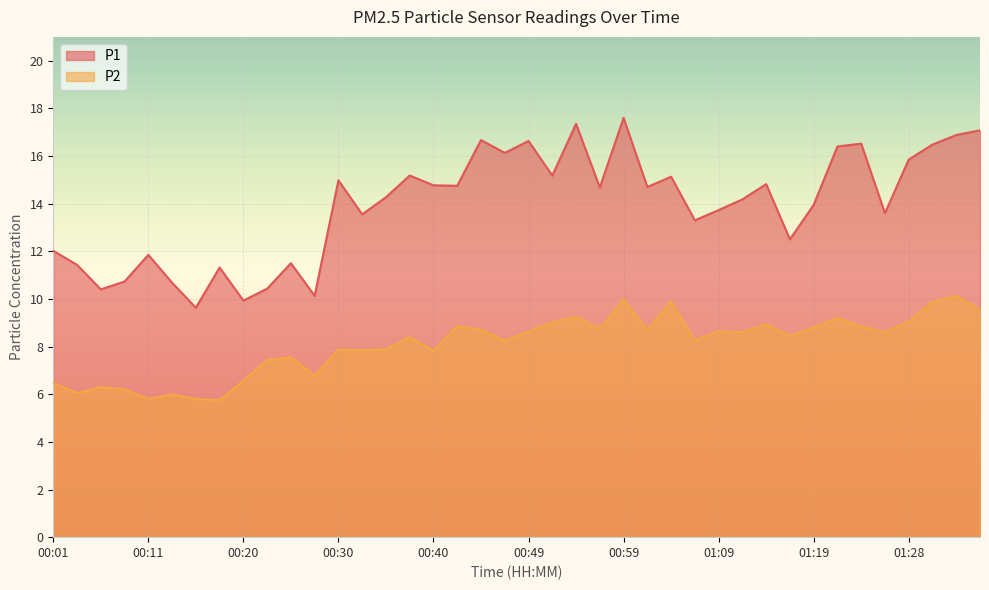

Does the chart display data point markers on the line(s)?

No